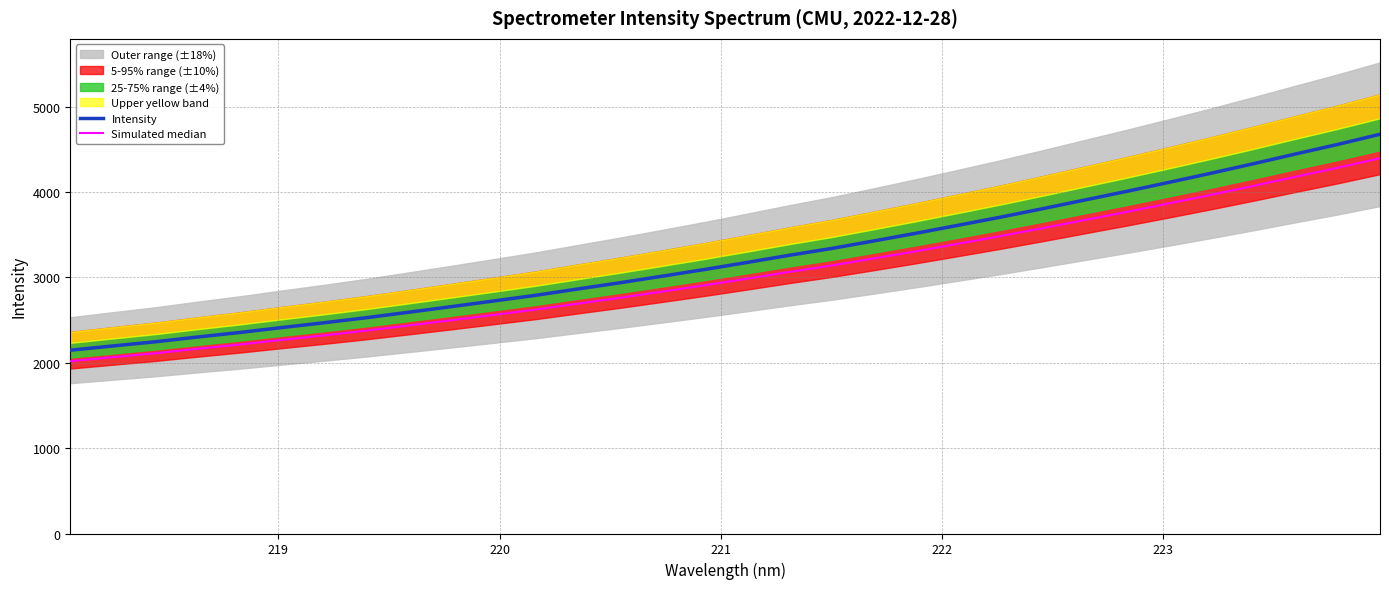

The Intensity series shows 4043.9 at 222. True or false?

False